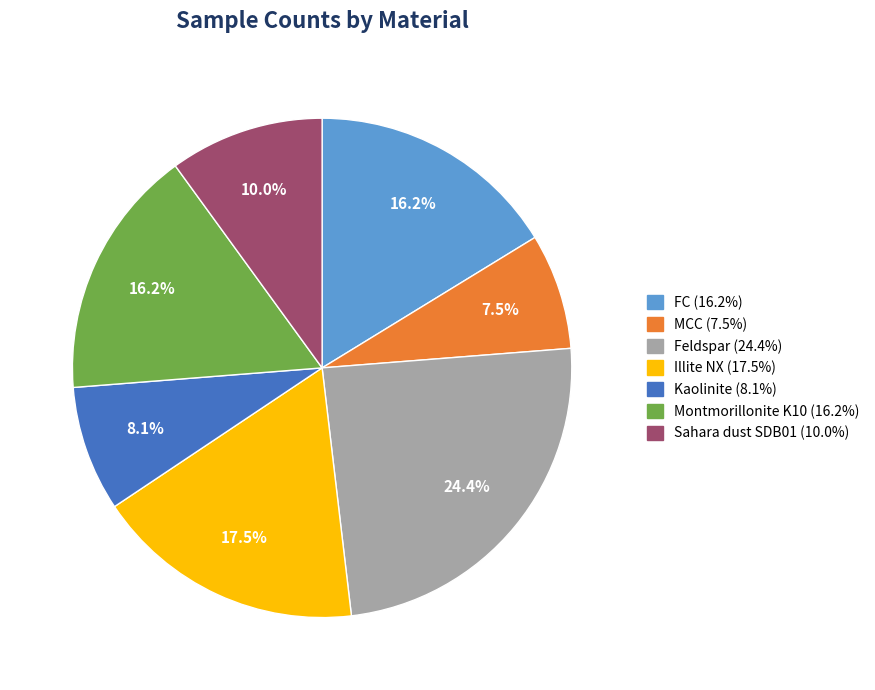

How many segments does this pie chart have?

7